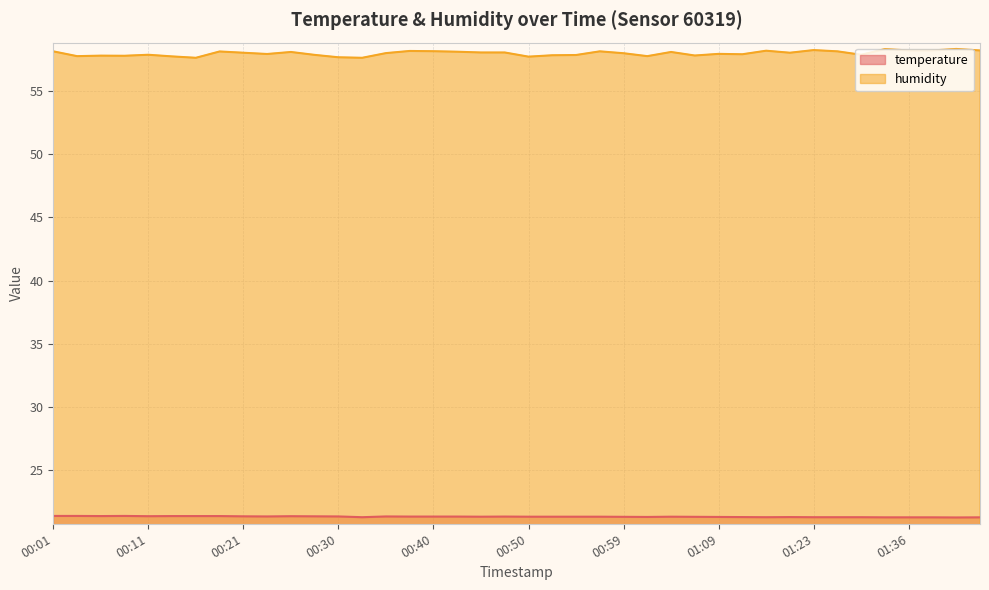

Where is the first local minimum for humidity?

00:03